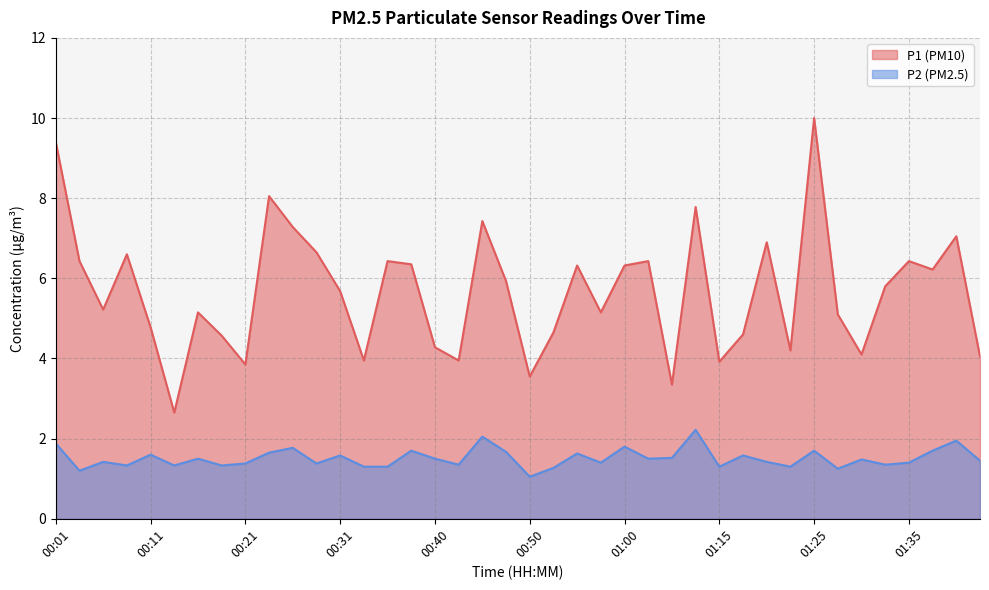

At which category is the sum across all series the highest?

01:25